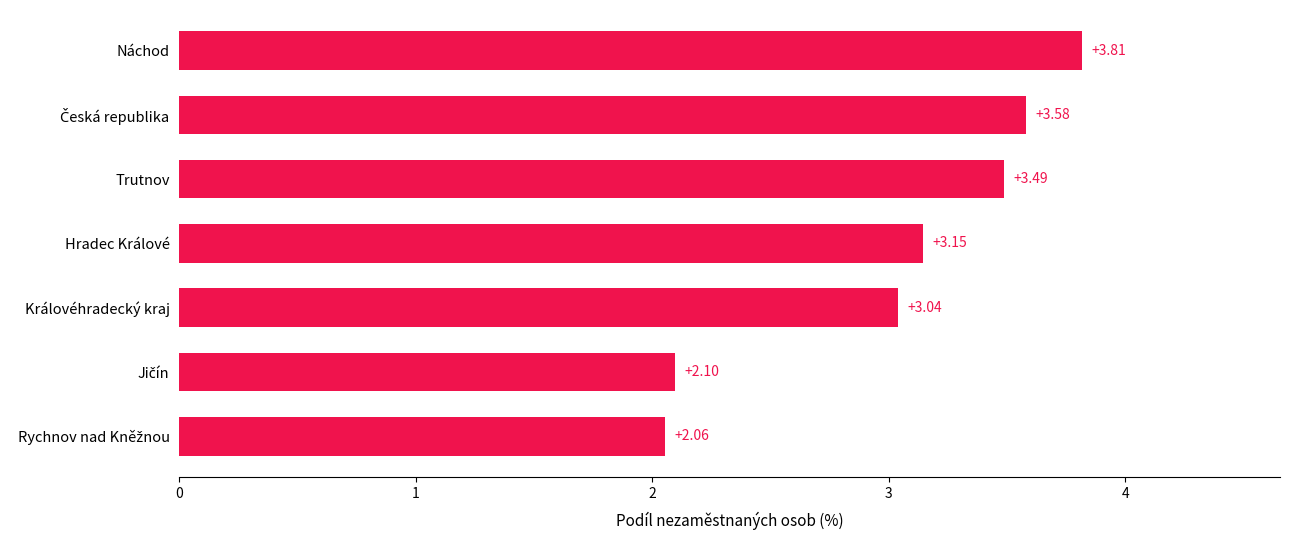

Which has a higher value, Trutnov or Hradec Králové?

Trutnov